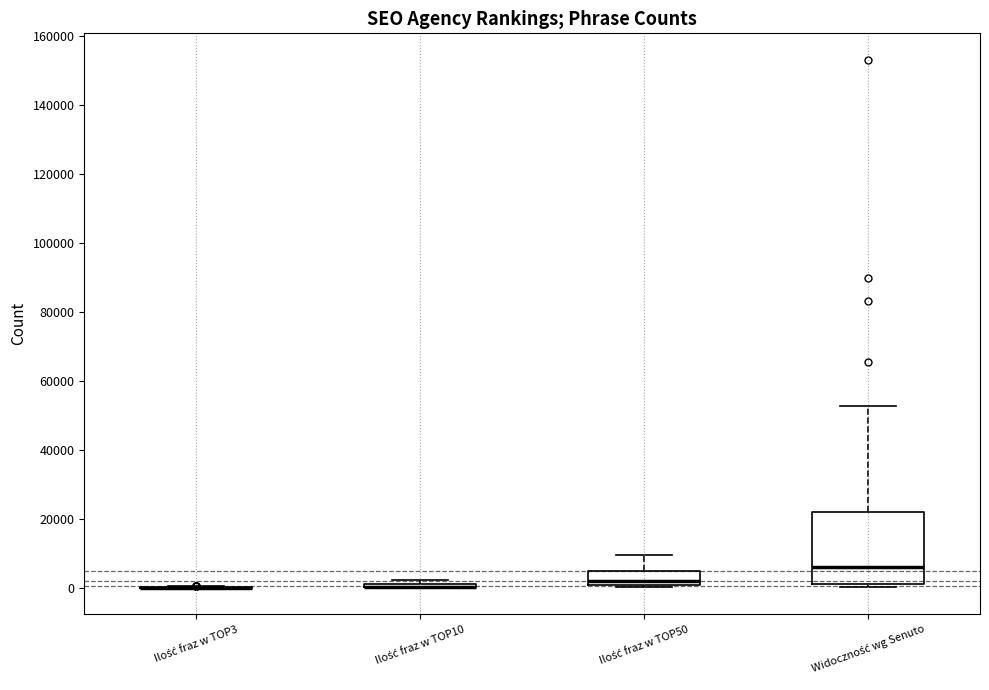

Reading left to right, transcribe this box plot: for each box, give where its median line is, the range the box spans, and where its two whiskers end, as read against the y-axis. The values are not printed on the chart, so give them approximately, as read against the axis.

Ilość fraz w TOP3: box collapsed to a line at 0, whiskers 0 to 0
Ilość fraz w TOP10: box collapsed to a line at 0, whiskers 0 to 2000
Ilość fraz w TOP50: median 2000 (just above the box's lower edge), box 2000 to 4000, whiskers 0 to 10000
Widoczność wg Senuto: median 6000, box 2000 to 22000, whiskers 0 to 52000